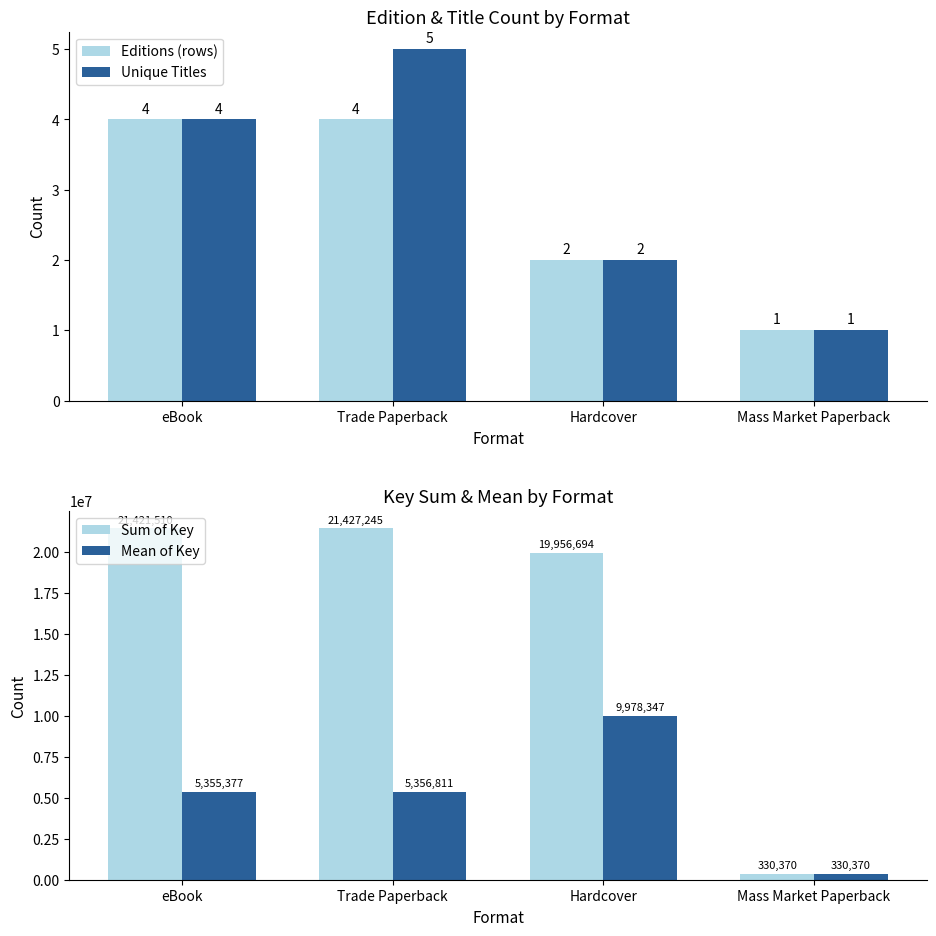

What is the average value of the Mean of Key series?

5255226